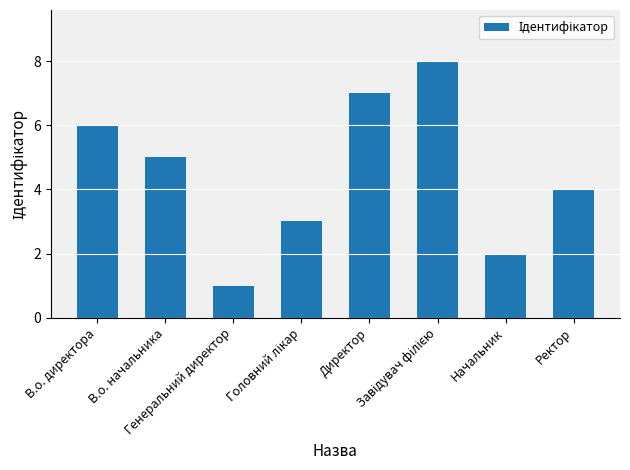

Which has a higher value, Начальник or В.о. директора?

В.о. директора